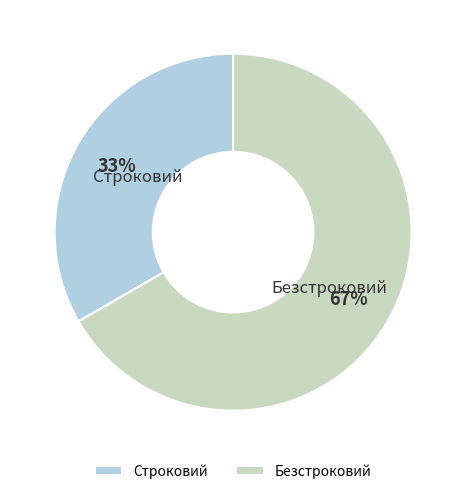

Between Безстроковий and Строковий, which is larger?

Безстроковий